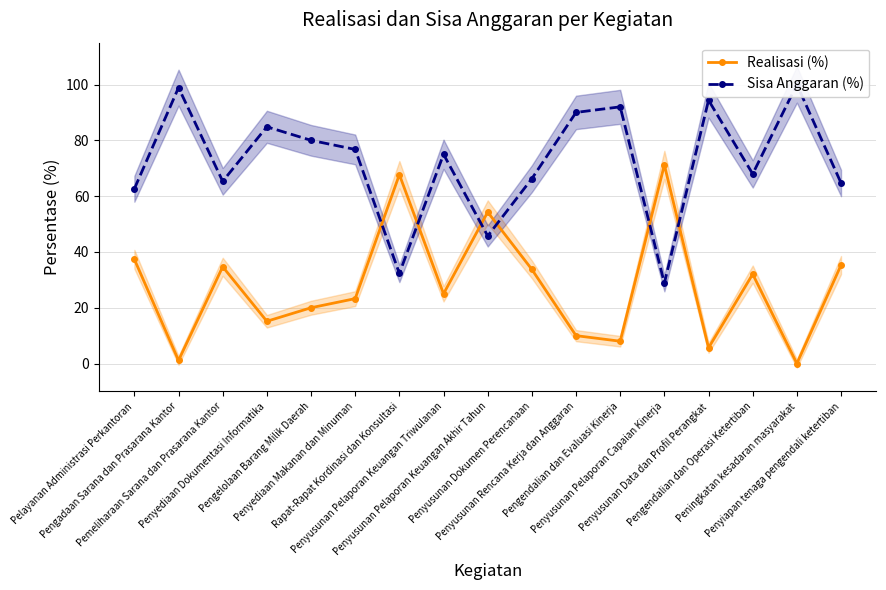

Rank the series at Pengadaan Sarana dan Prasarana Kantor from lowest to highest value.

Realisasi (%), Sisa Anggaran (%)